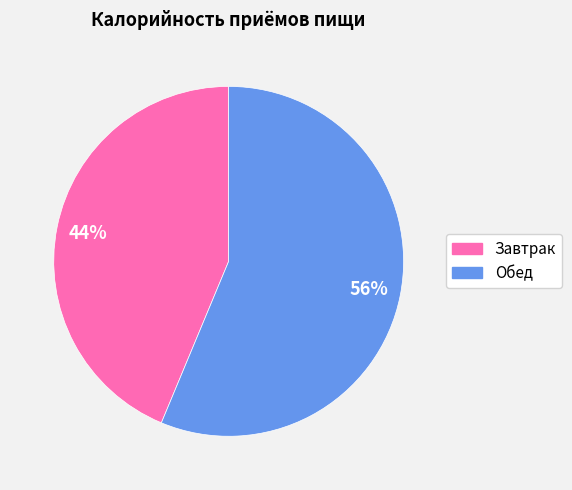

Is there any slice that represents more than half of the pie?

Yes